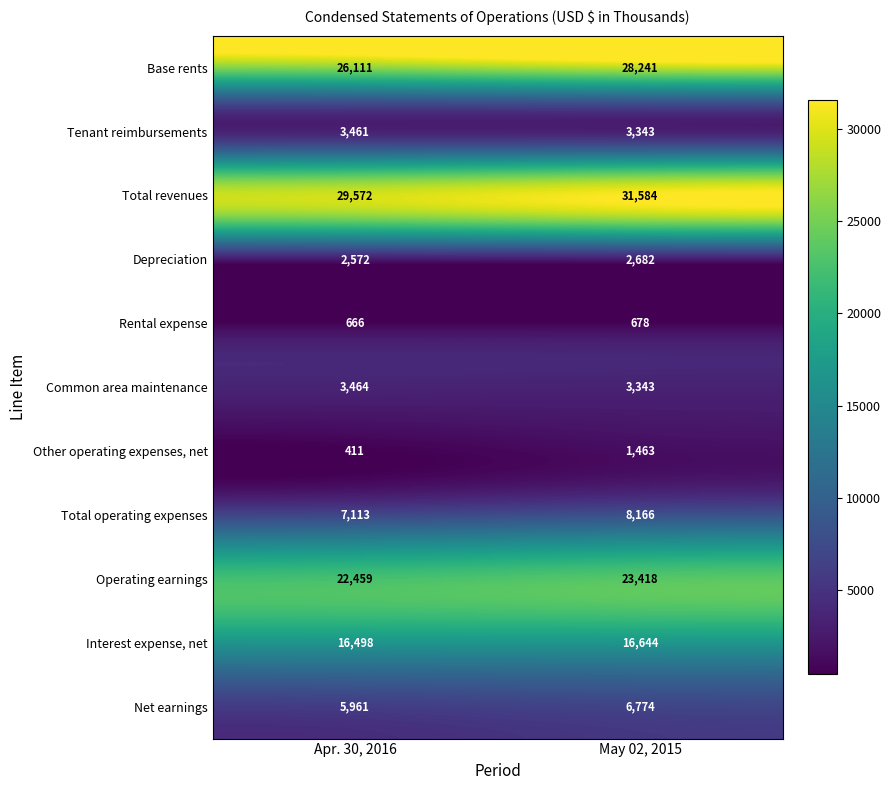

The Base rents series shows 9559 at May 02, 2015. True or false?

False